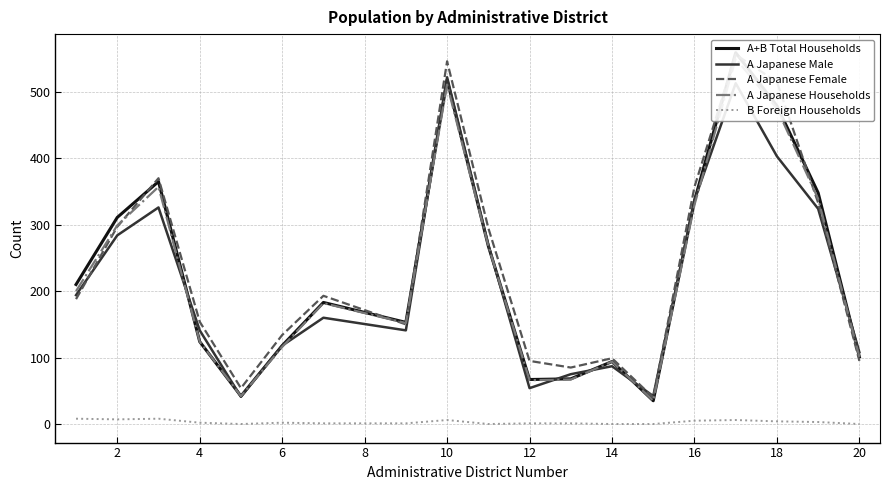

True or false: A Japanese Male and B Foreign Households cross at least once.

False